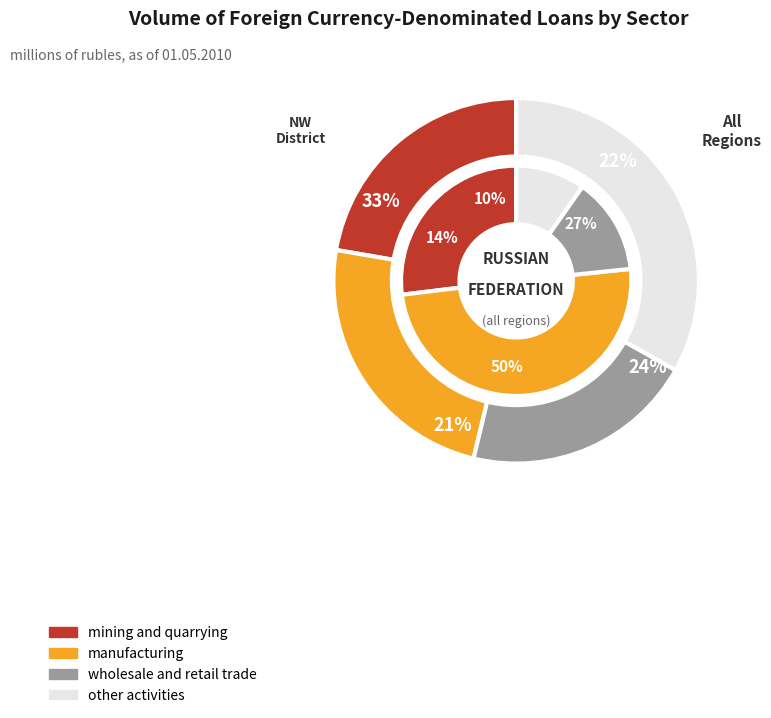

How many slices are in this pie chart?

6